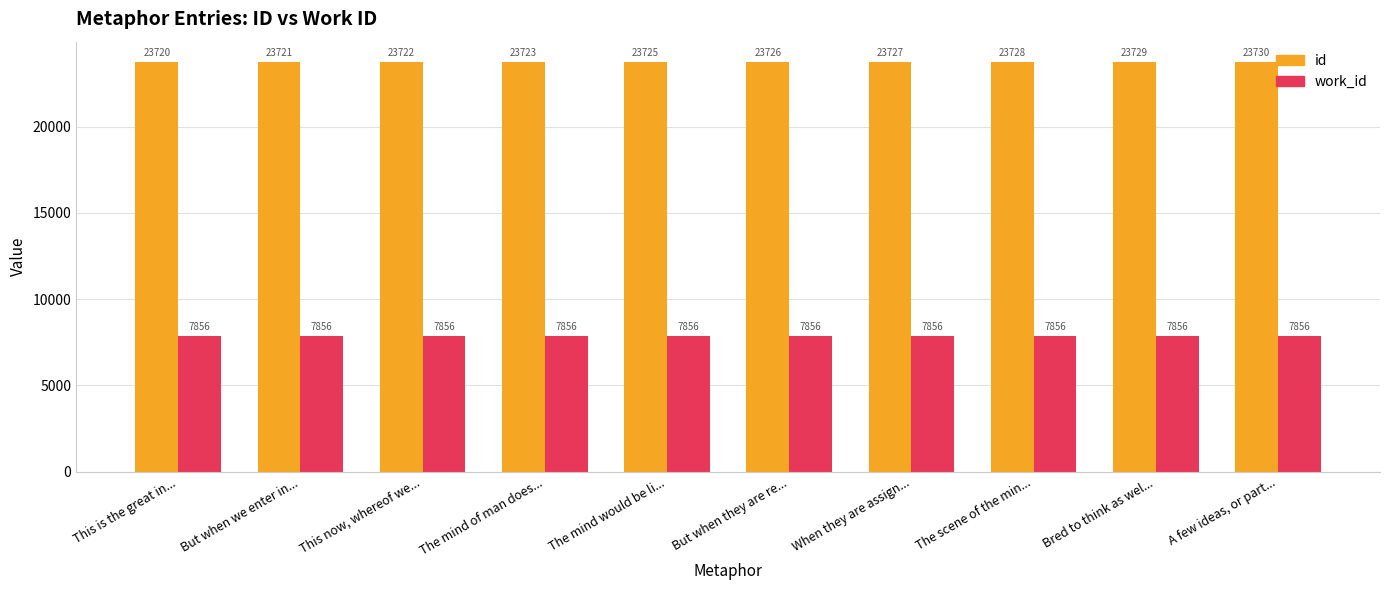

Is the value of id at Bred to think as wel... greater than the value of work_id at The scene of the min...?

Yes